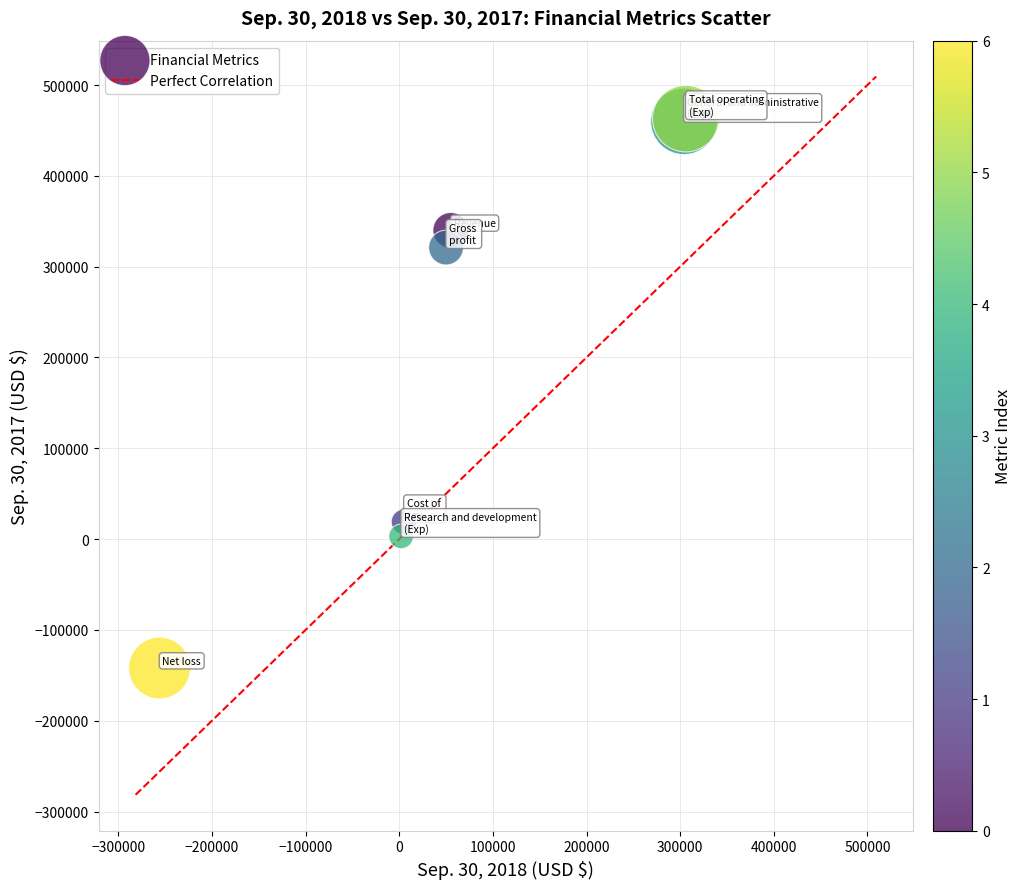

What Y value in the scatter plot is closest to 160500?

19000